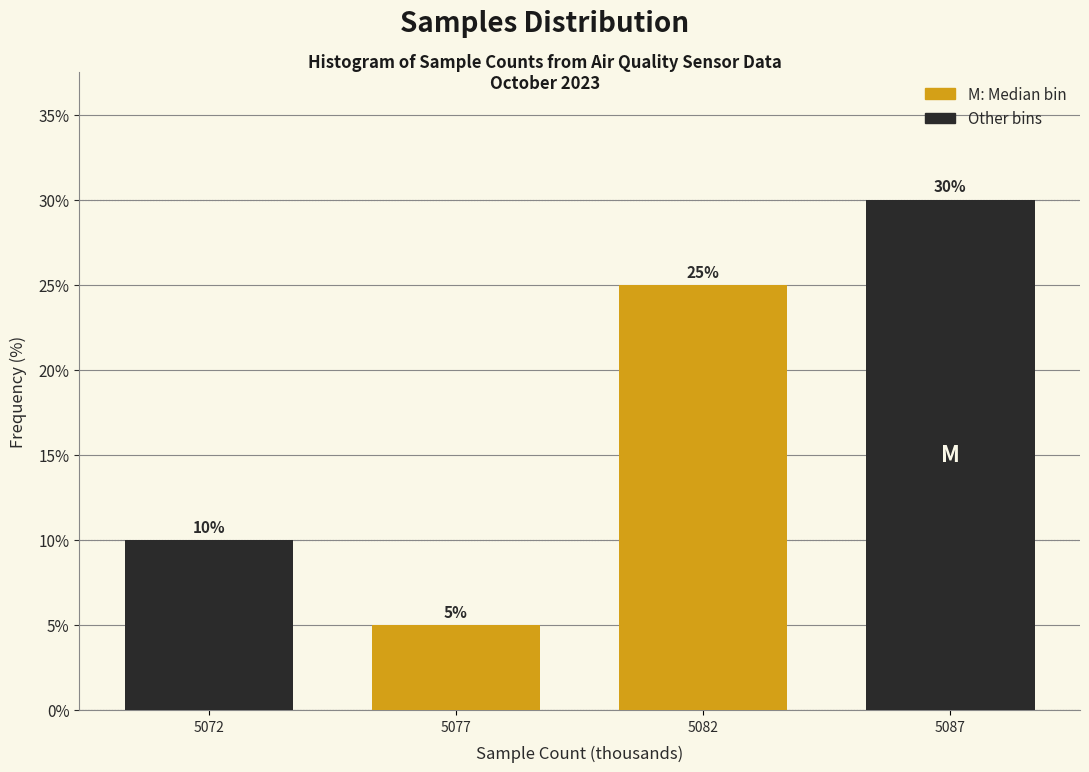

Reading left to right, transcribe all the data shown in this chart.

10	5	25	30